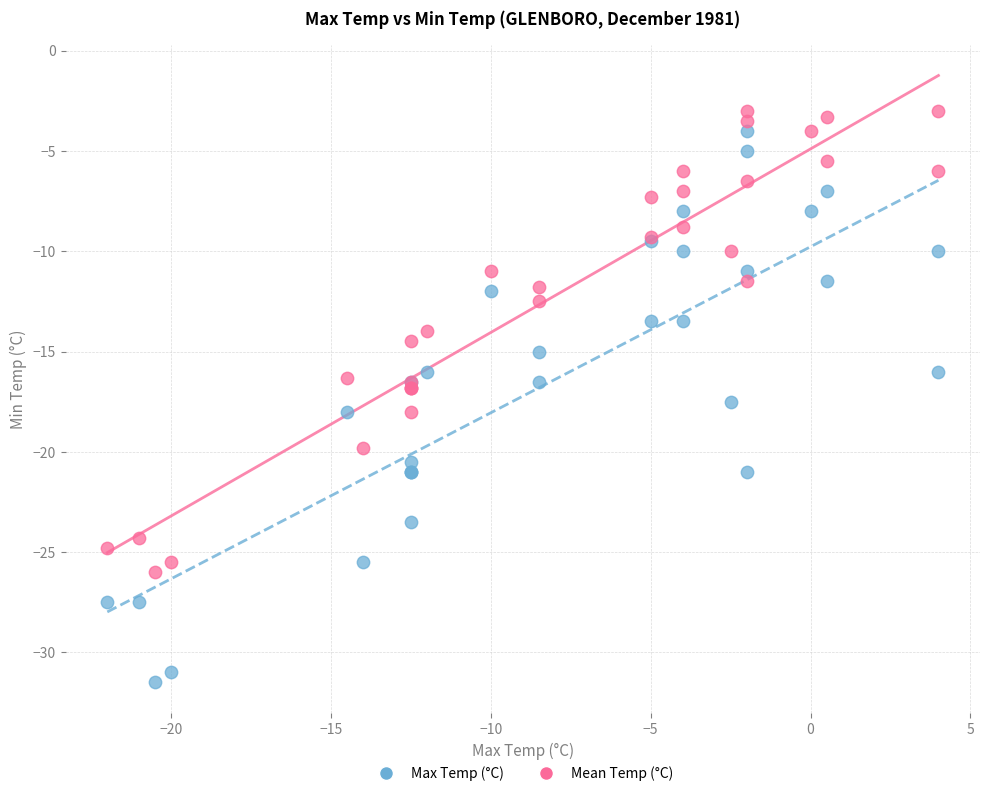

Which series has the largest Y range (max minus min)?

Max Temp (°C)